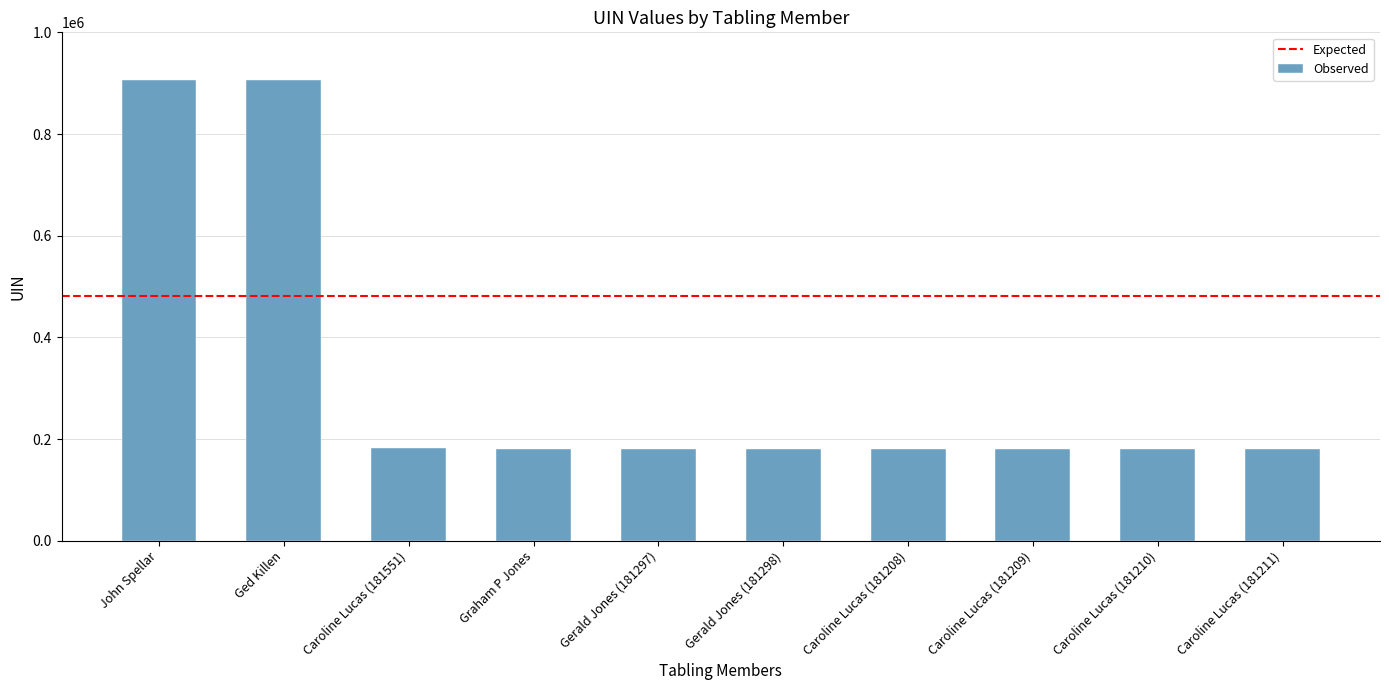

The value at Caroline Lucas (181210) is 181210. True or false?

True